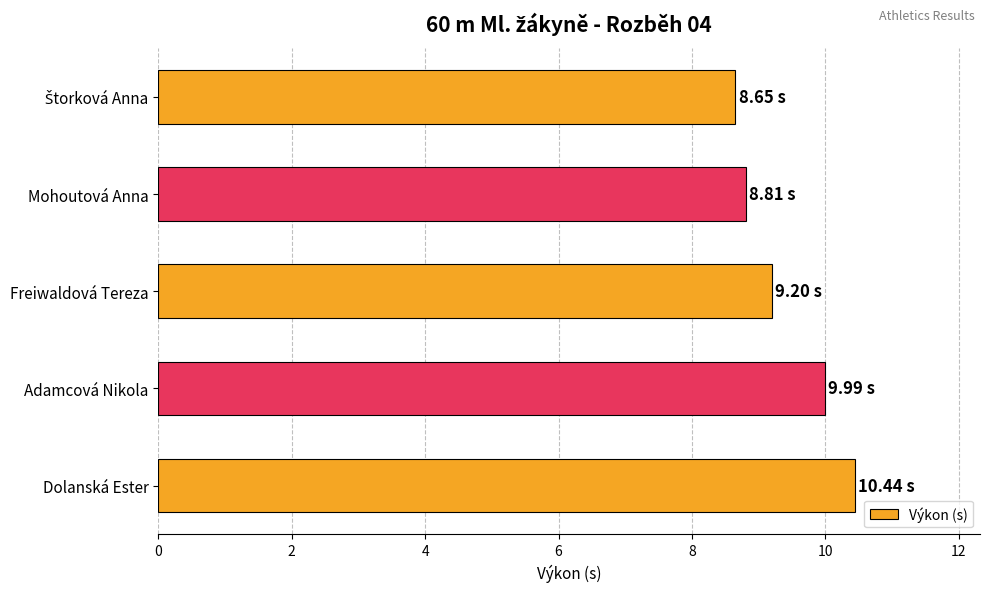

What is the sum of the values at Mohoutová Anna and Adamcová Nikola?

18.8